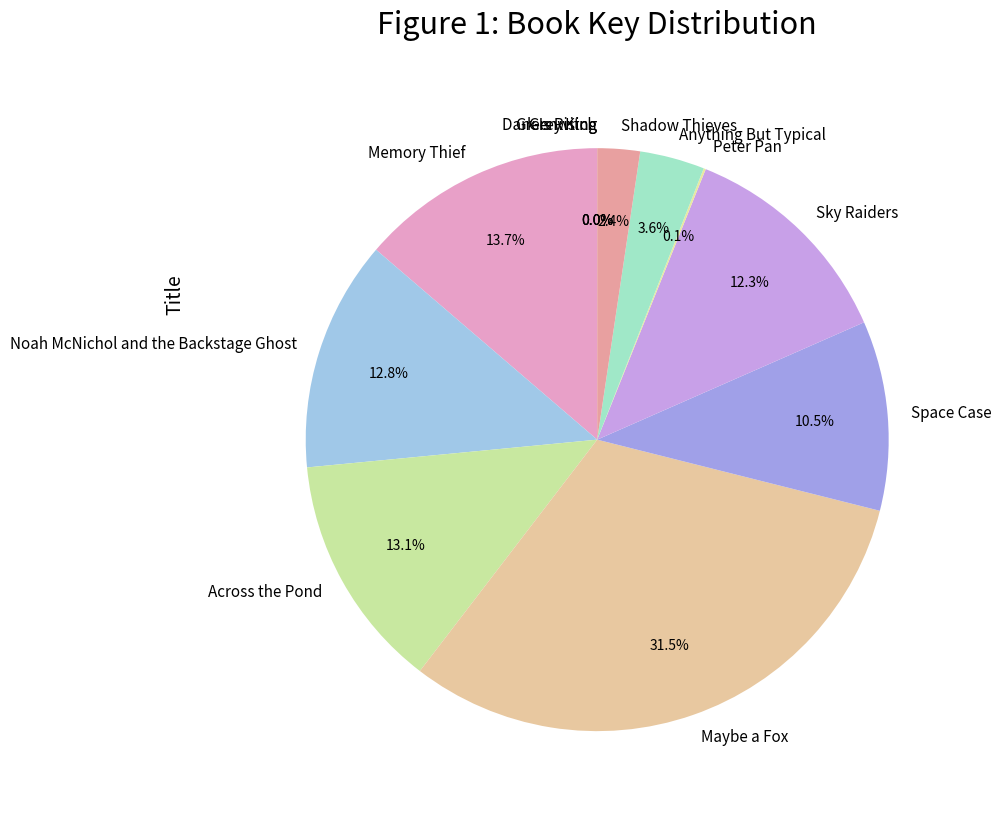

Which has a higher value, Sky Raiders or Across the Pond?

Across the Pond